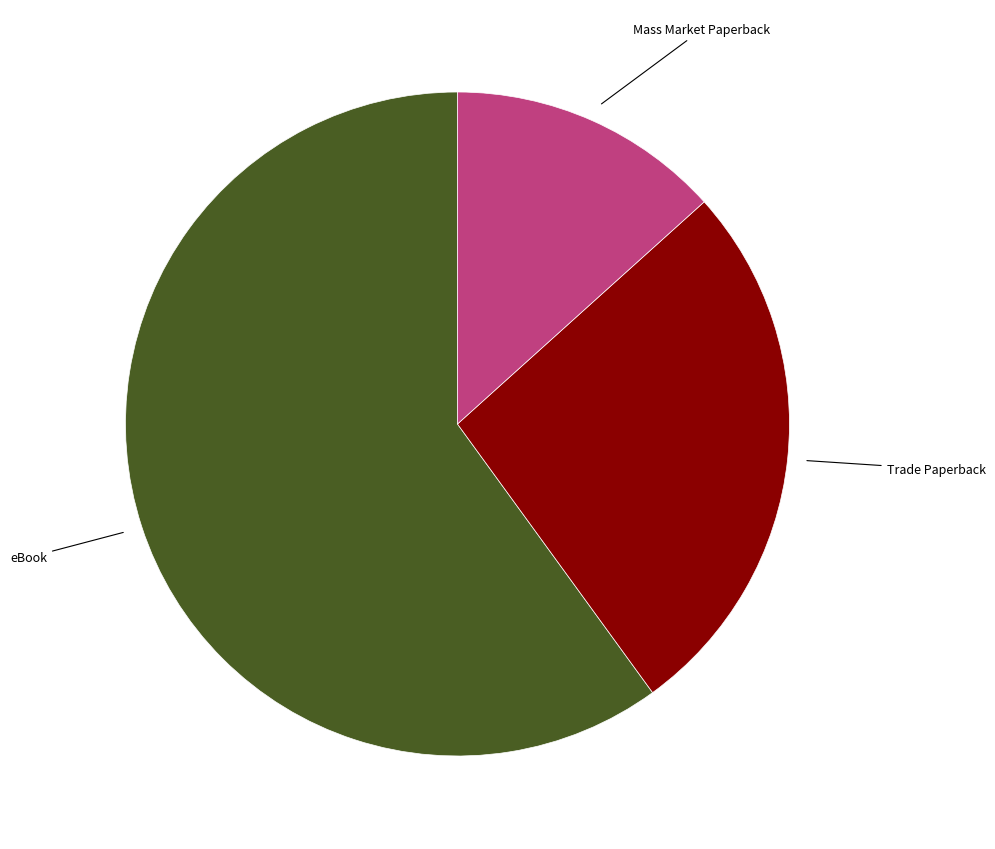

Combined, do Trade Paperback and eBook account for over 50%?

Yes